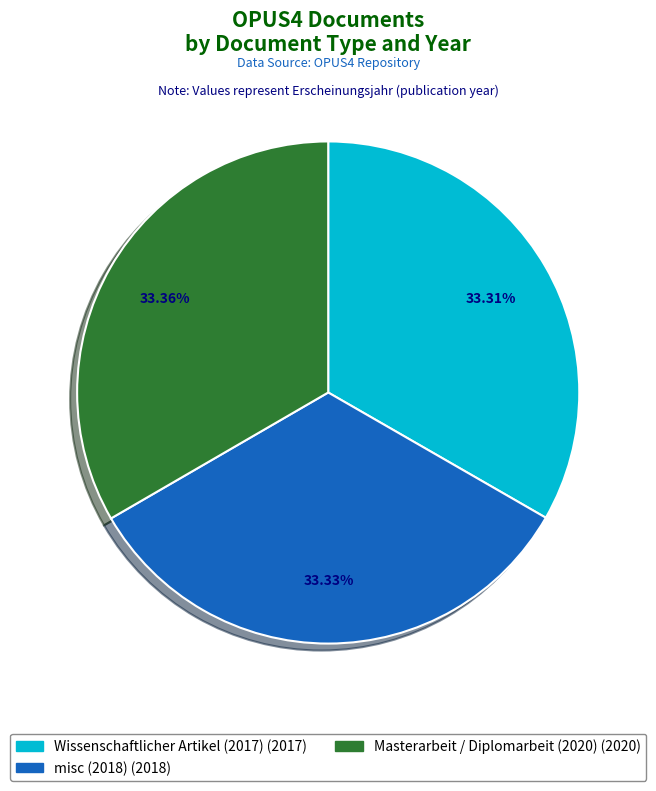

To the nearest percent, what is the average slice percentage?

33%